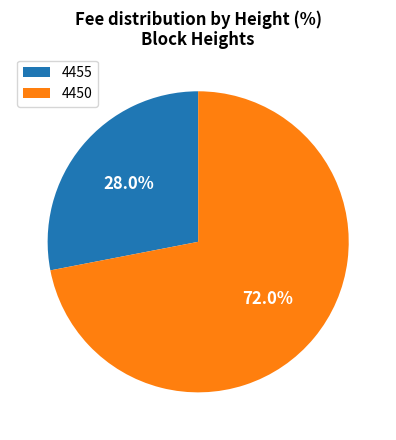

To the nearest percent, what portion does 4450 represent?

72%